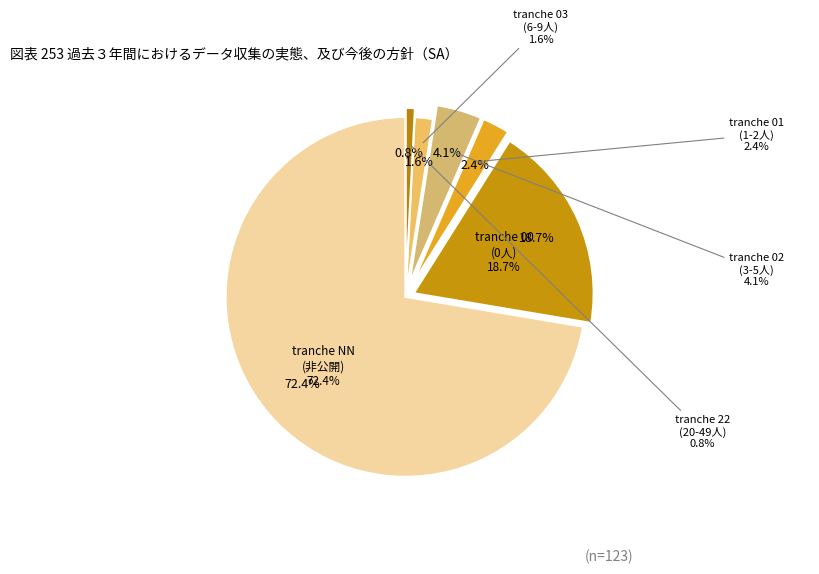

What percentage is the 01 slice, to the nearest percent?

2%